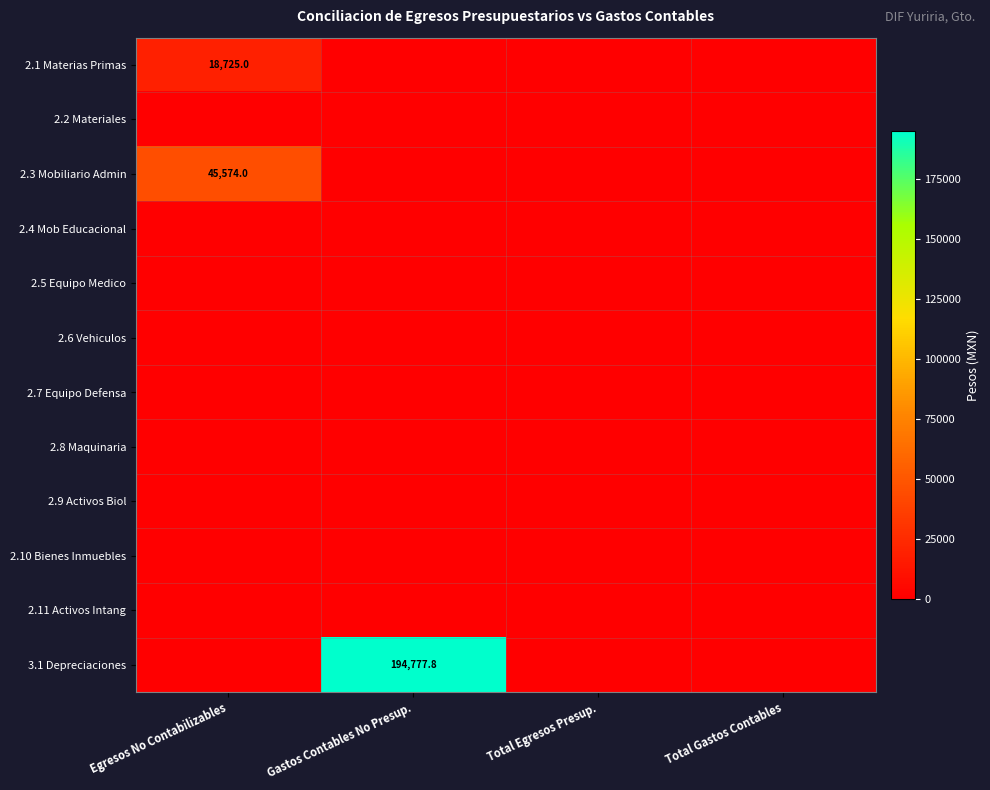

True or false: 2.1 Materias Primas has a value of 29867.3 at Egresos No Contabilizables.

False